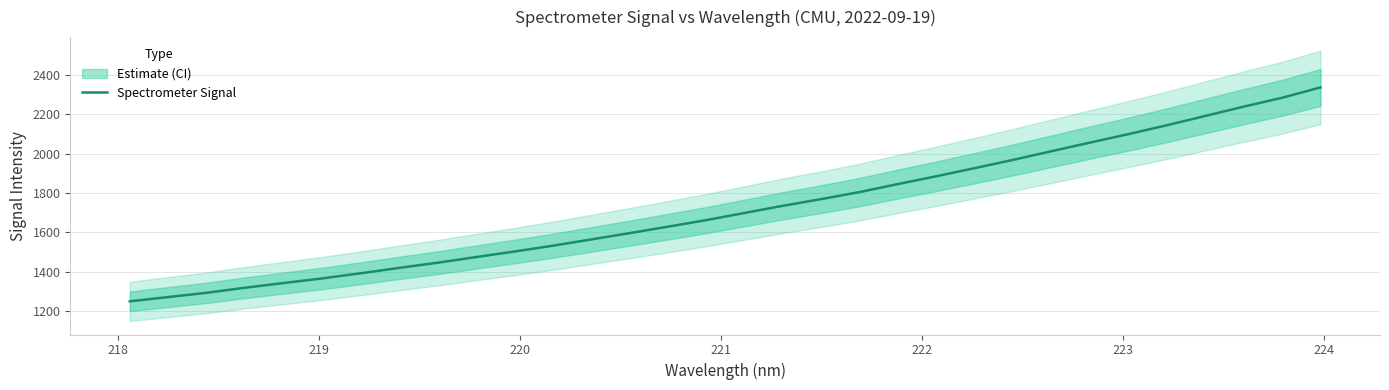

Does the chart display data point markers on the line(s)?

No